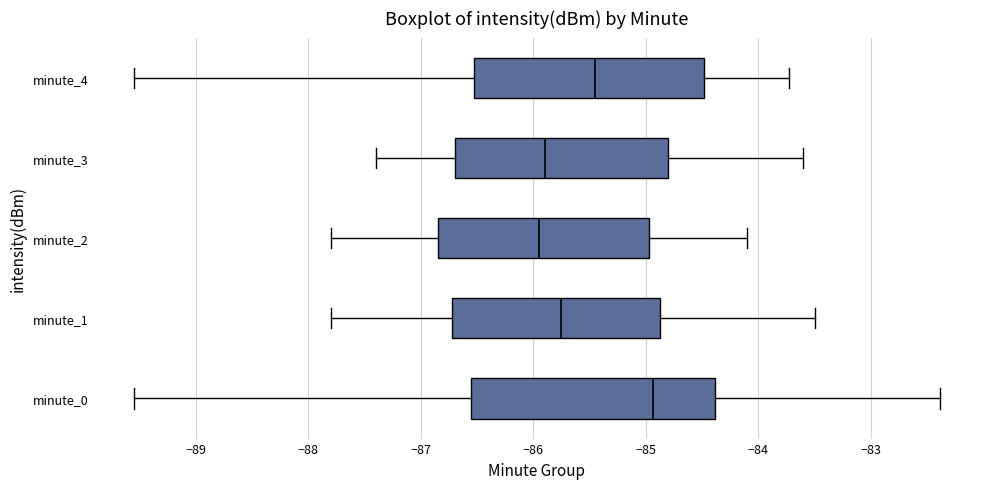

Reading bottom to top, read every box against the x-axis: the position of its median line, the range the box covers, and the ends of its whiskers. The values are not printed on the chart, so give them approximately, as read against the axis.

minute_0: median -84.9, box -86.6 to -84.4, whiskers -89.5 to -82.4
minute_1: median -85.7, box -86.7 to -84.9, whiskers -87.8 to -83.5
minute_2: median -85.9, box -86.8 to -85.0, whiskers -87.8 to -84.1
minute_3: median -85.9, box -86.7 to -84.8, whiskers -87.4 to -83.6
minute_4: median -85.4, box -86.5 to -84.5, whiskers -89.5 to -83.7